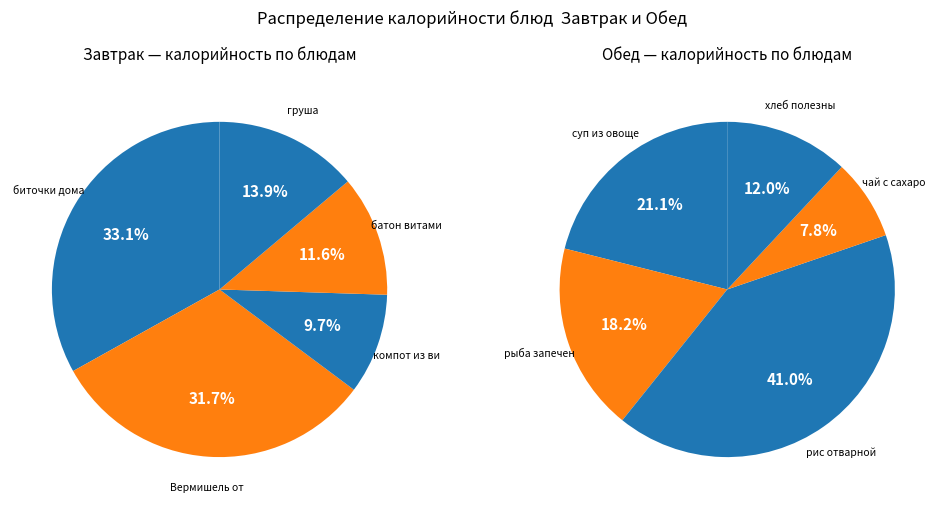

To the nearest percent, what is the average slice percentage?

20%